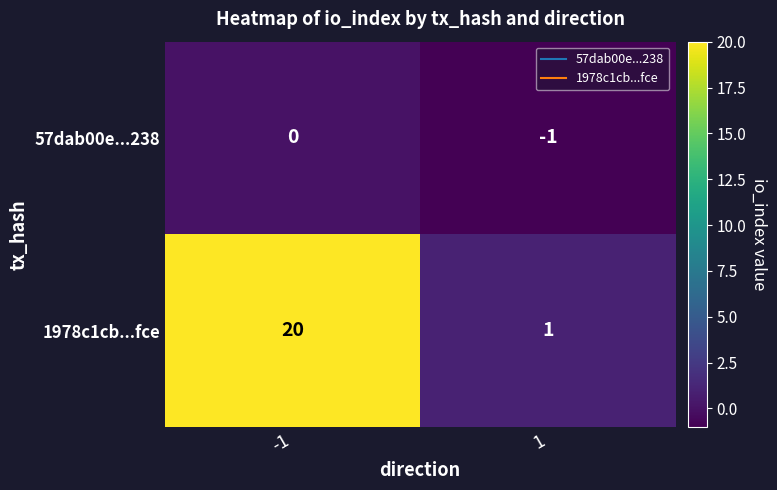

Which label corresponds to the smallest value in the chart?

1